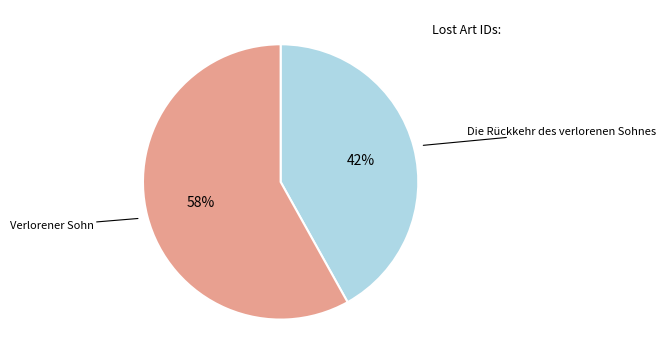

Is there any slice that represents more than half of the pie?

Yes